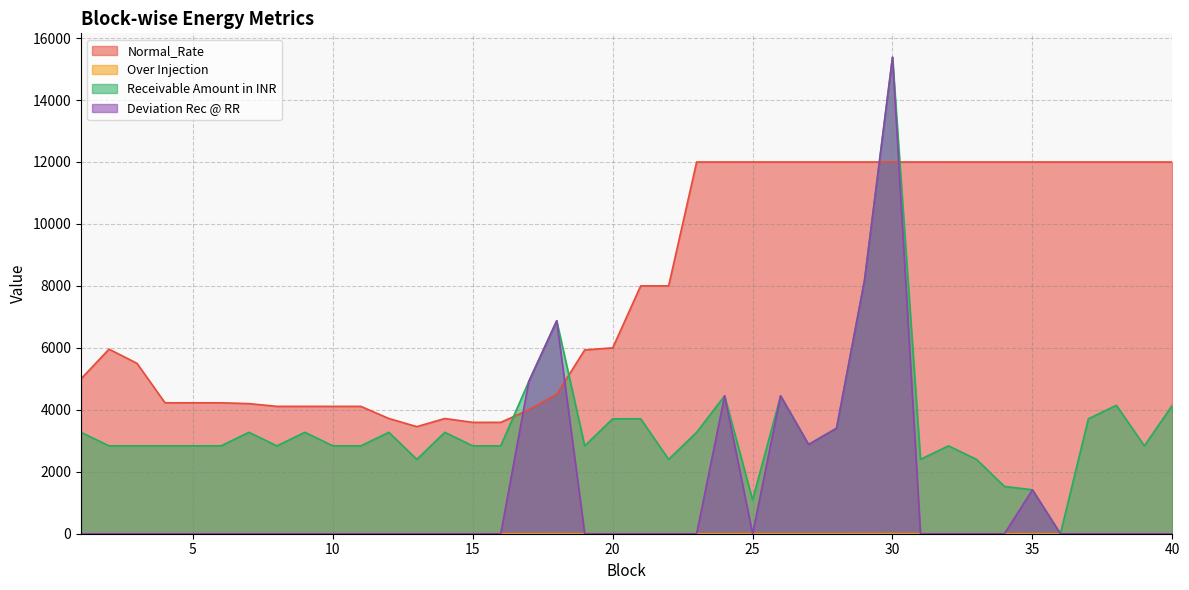

Rank the series by their maximum value, from highest to lowest.

Receivable Amount in INR, Deviation Rec @ RR, Normal_Rate, Over Injection